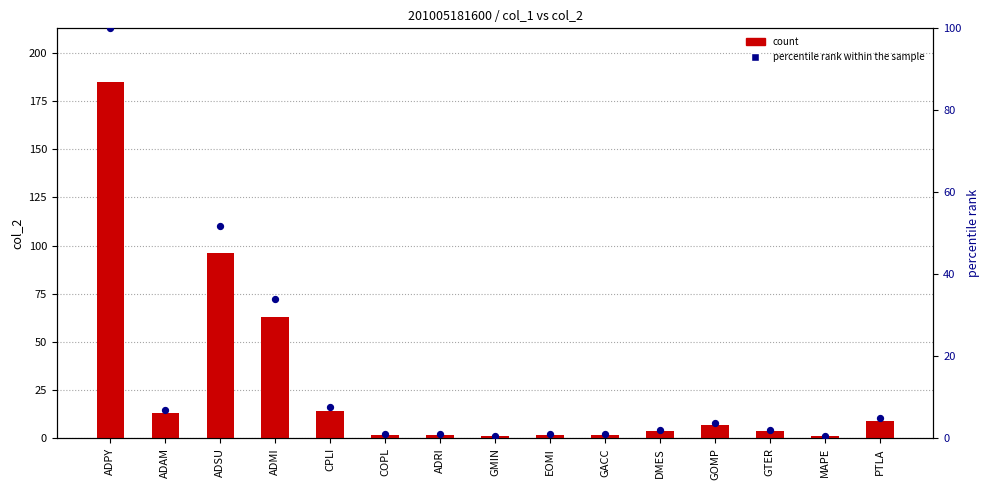

What are all the series names shown in the legend?

count, percentile rank within the sample